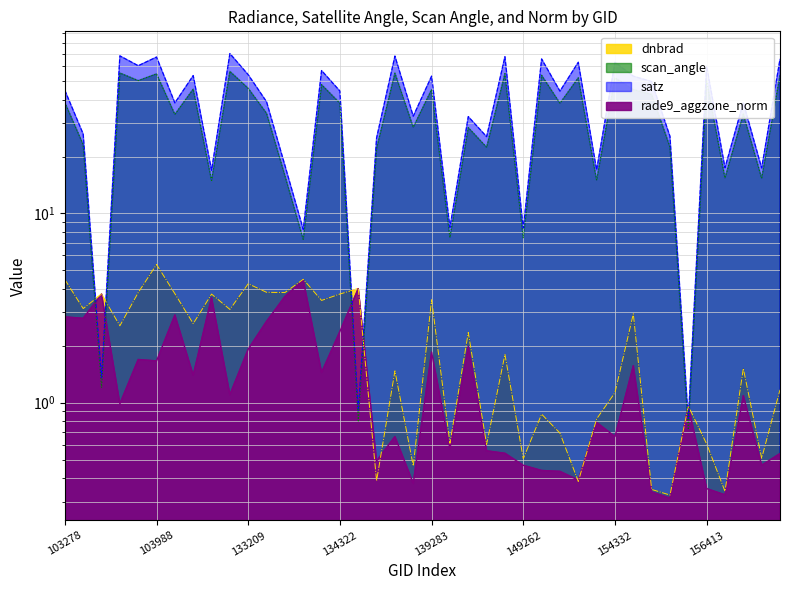

How many series are shown in this chart?

4